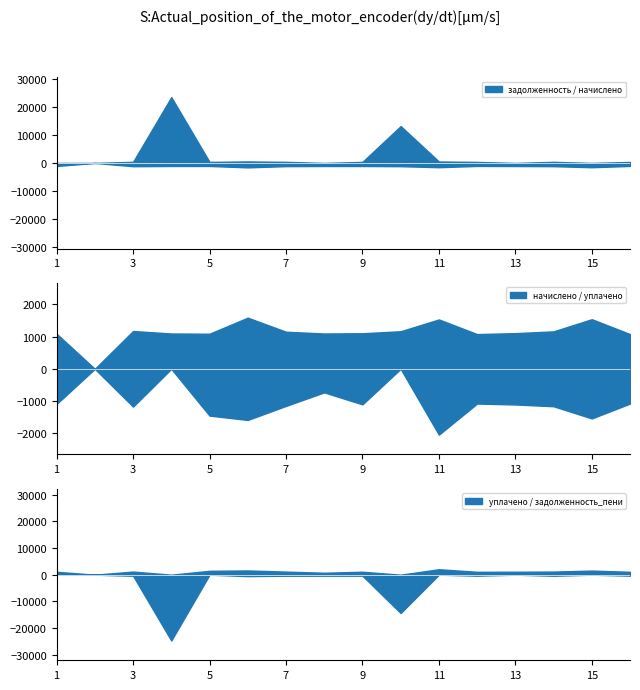

True or false: начислено and уплачено cross at least once.

True